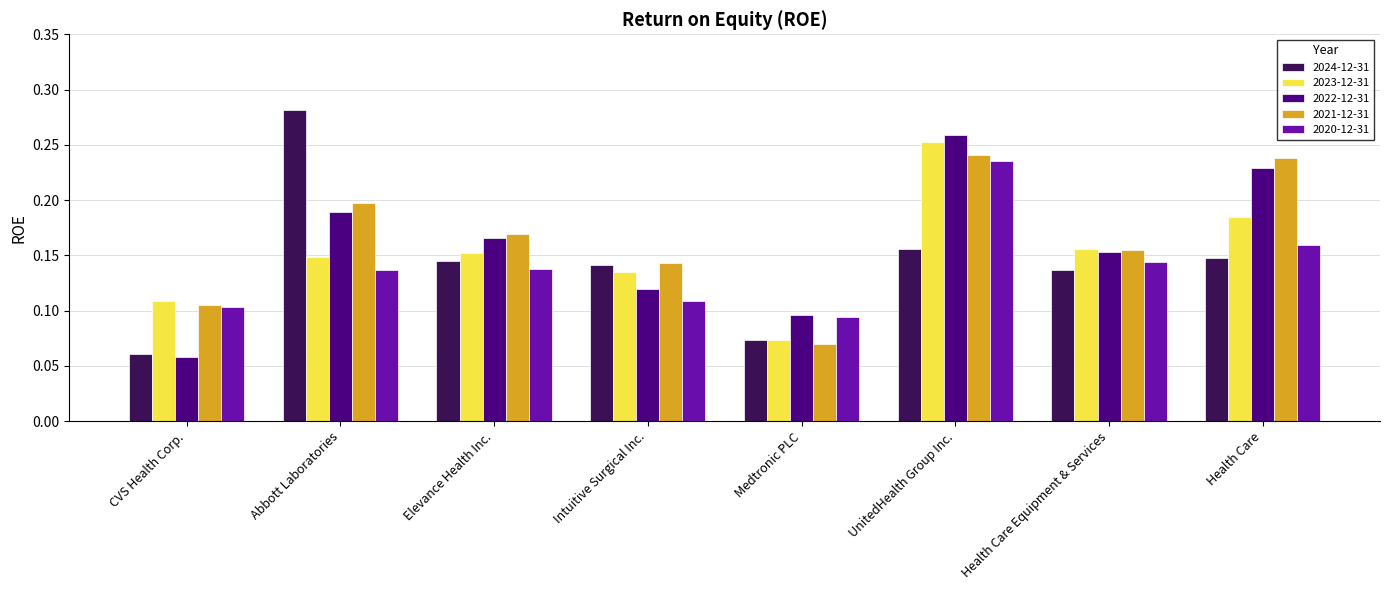

What position from the right is UnitedHealth Group Inc.?

3